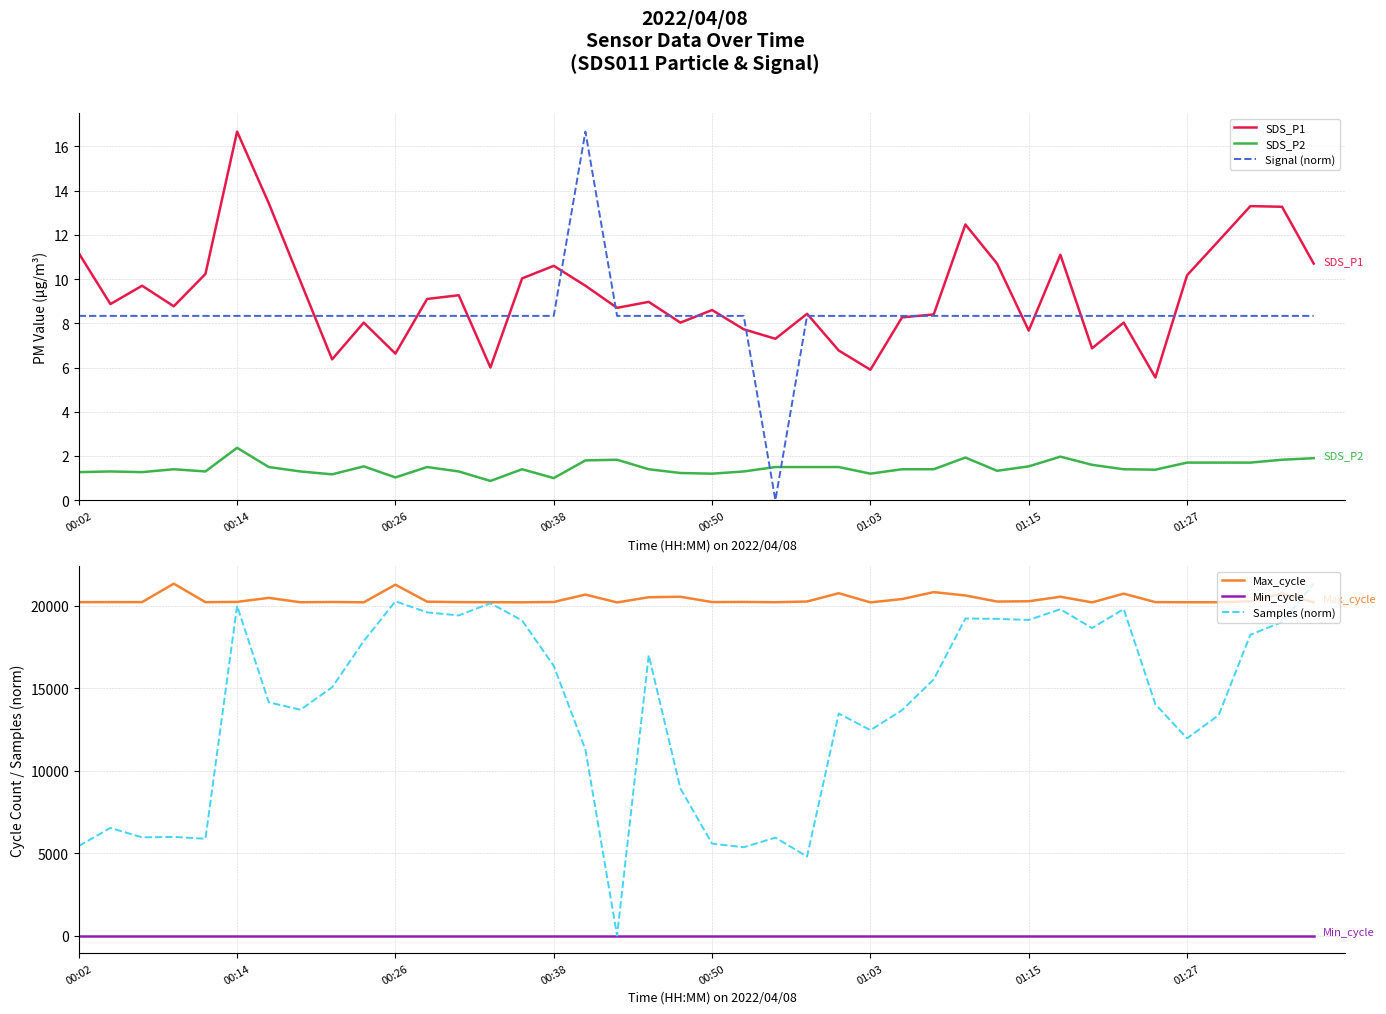

Which series changed the most between 24 and 36?

Max_cycle